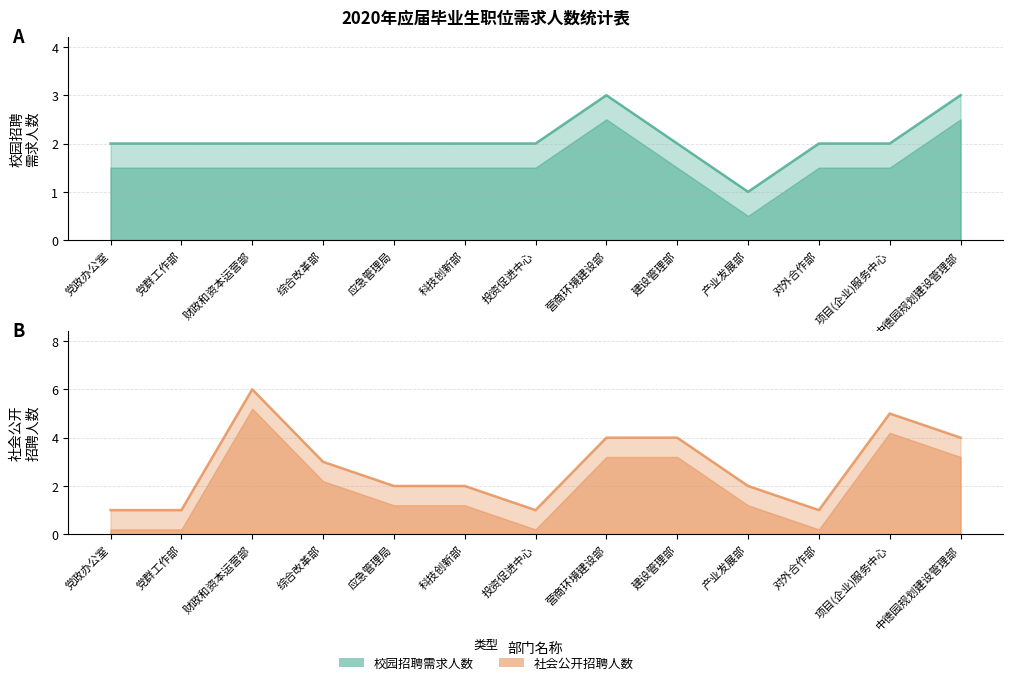

What is the sum of the 社会公开招聘人数 values at 营商环境建设部 and 建设管理部?

8